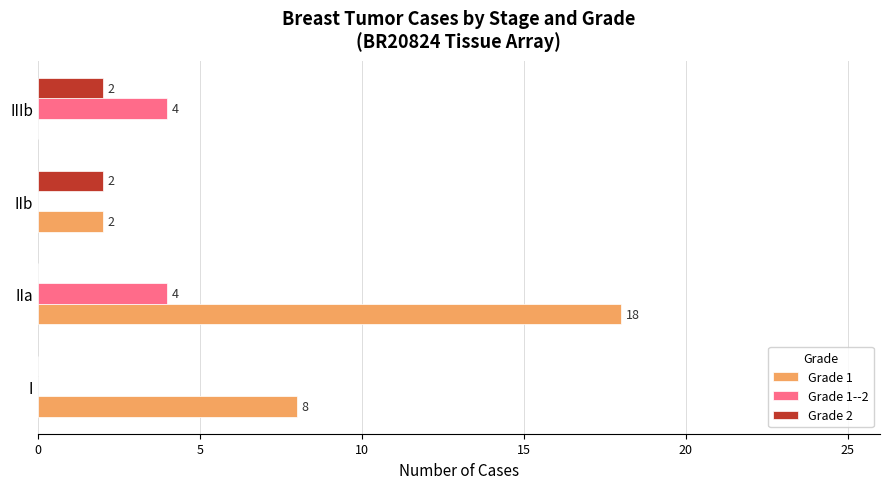

What is the average value of the Grade 1--2 series?

2